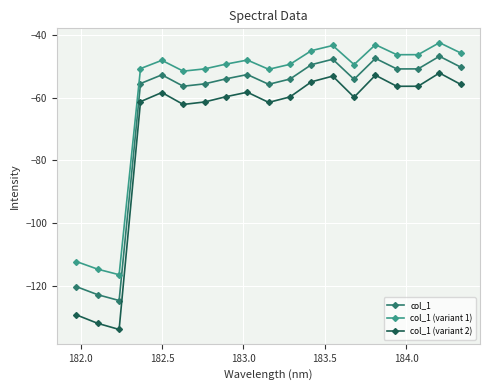

True or false: col_1 (variant 1) and col_1 (variant 2) cross at least once.

False